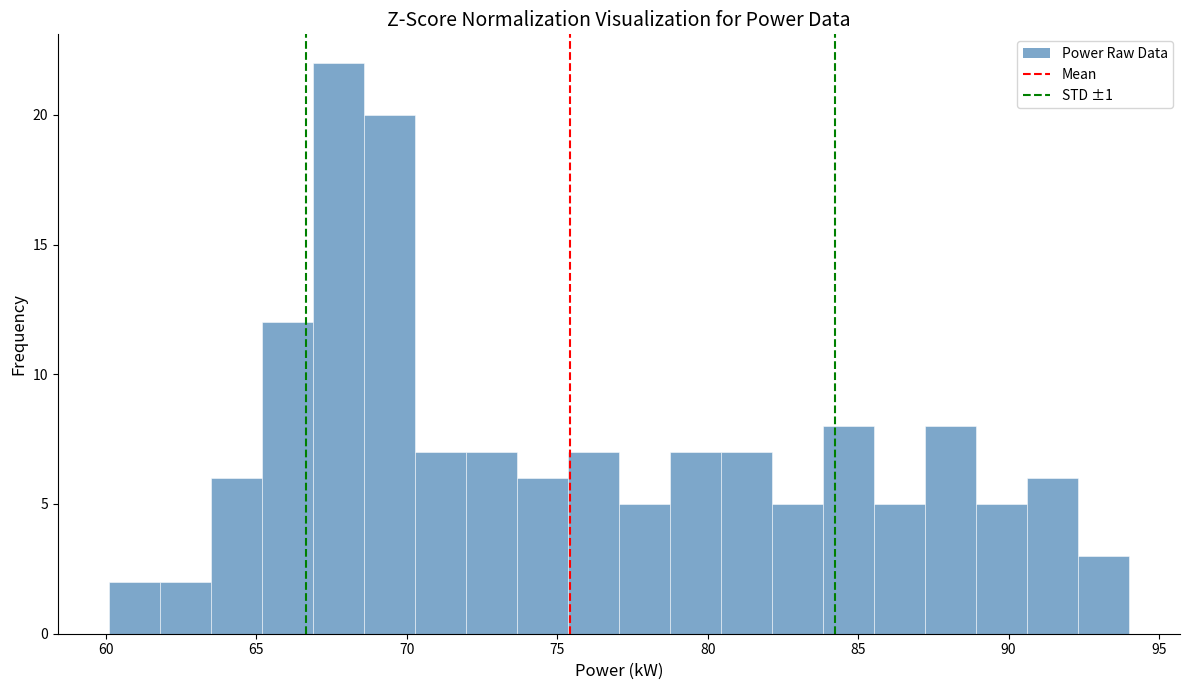

Read against the x-axis, roughly where is the centre of the tallest bar?

67.5